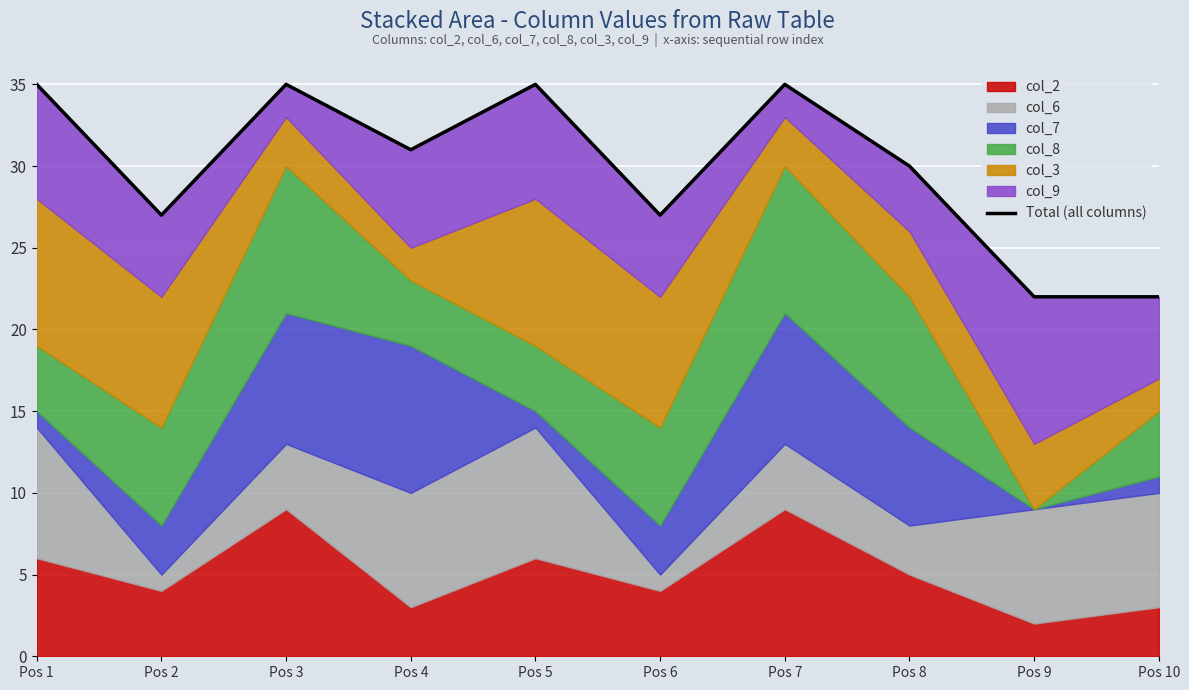

At which category does the chart reach its minimum across all series?

Pos 9